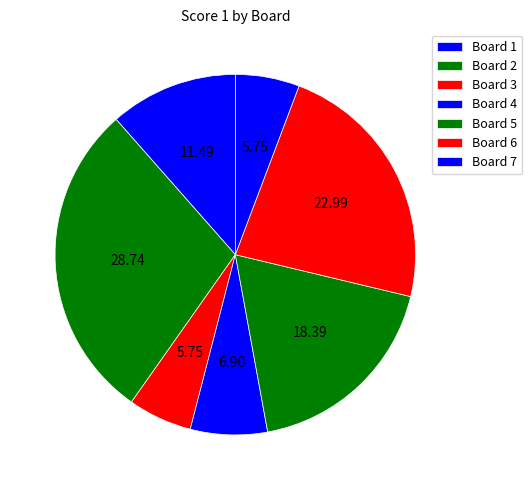

To the nearest percent, what is the combined percentage of Board 5 and Board 1?

30%